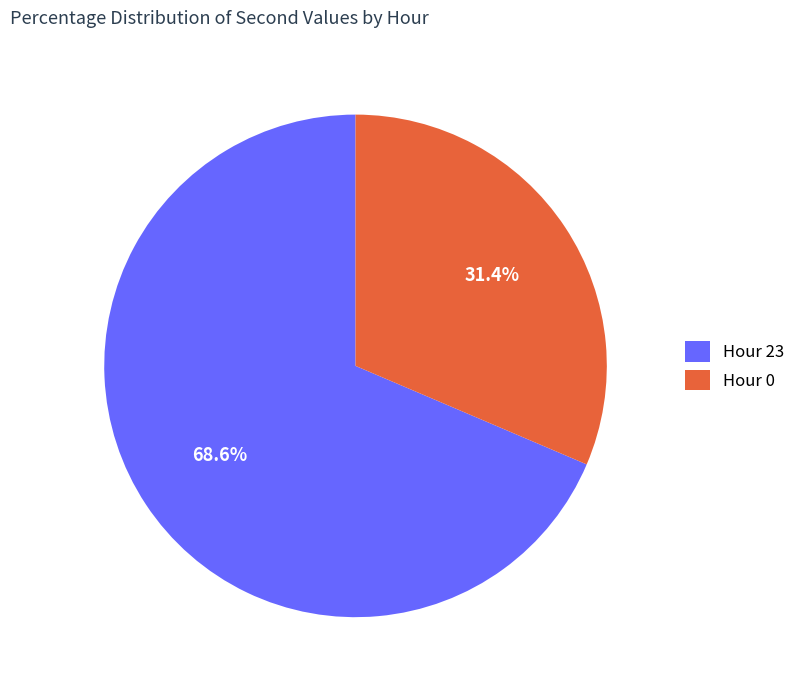

Between Hour 23 and Hour 0, which is larger?

Hour 23